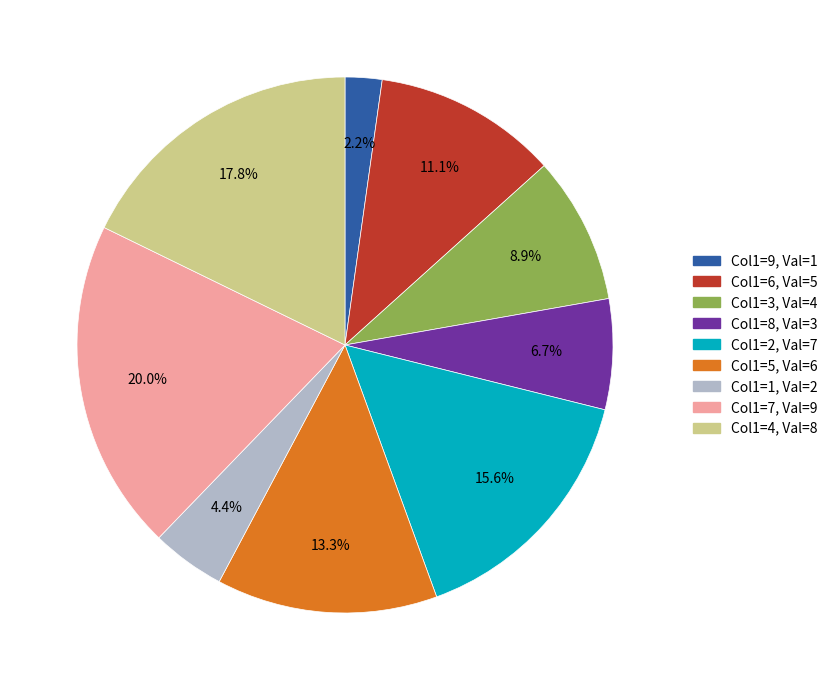

Is there any slice that represents more than half of the pie?

No